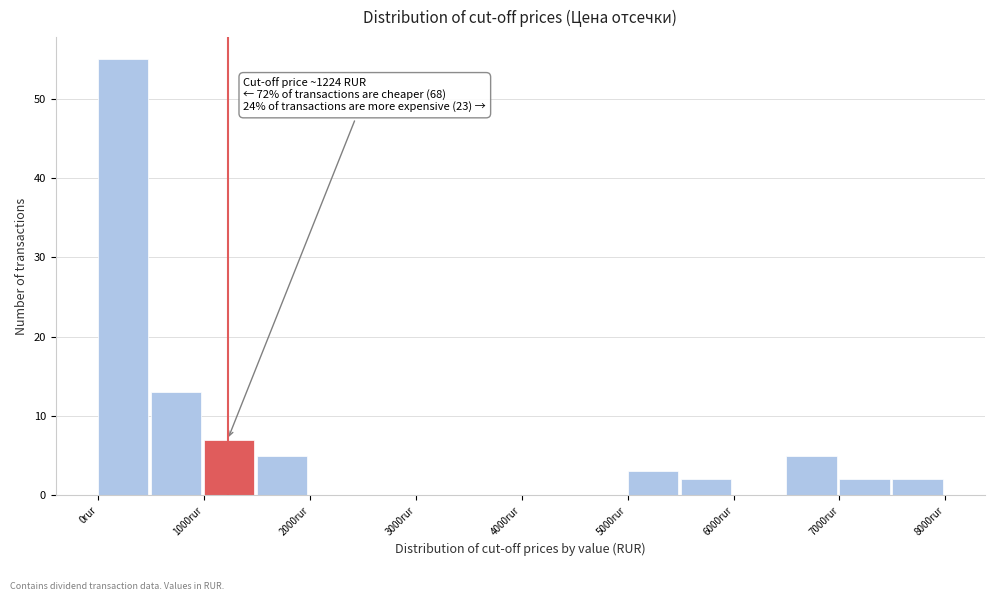

Over which range of the x-axis is the bar tallest?

0 to 500